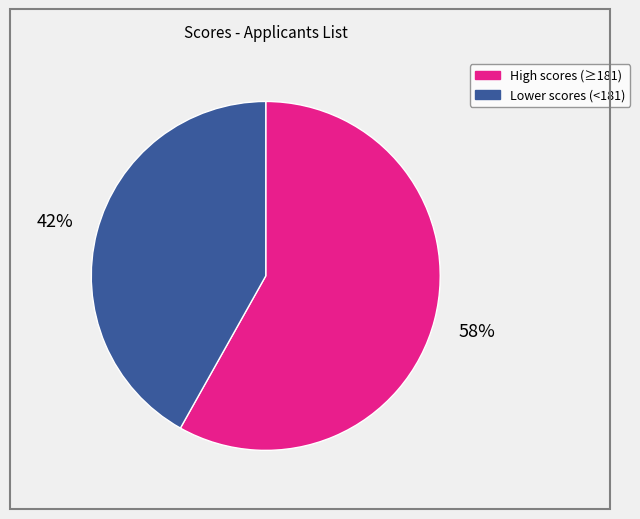

Does any single category account for the majority?

Yes